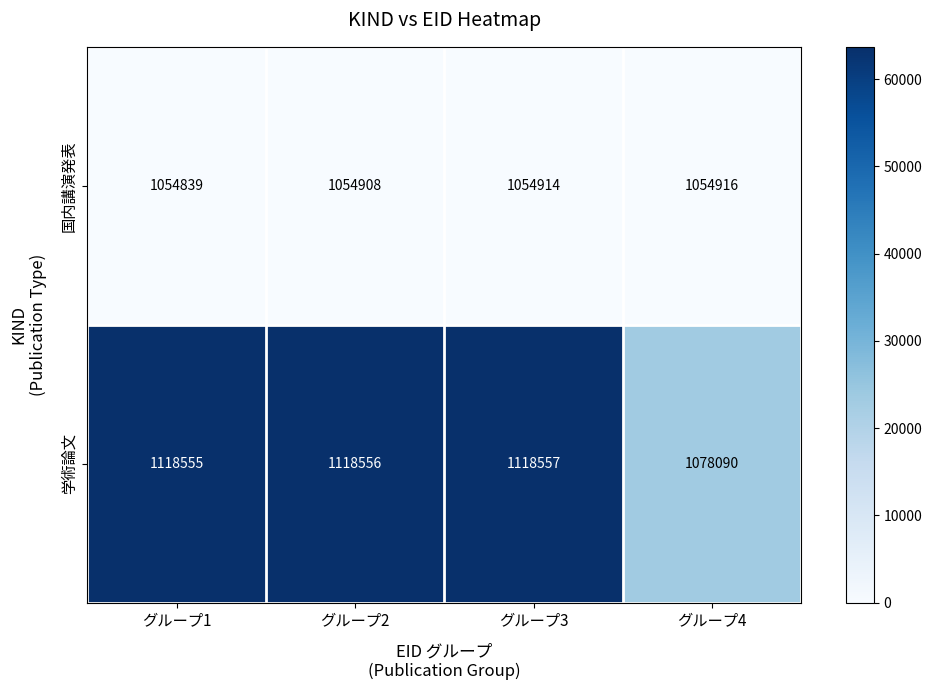

How many distinct data groups are displayed?

2